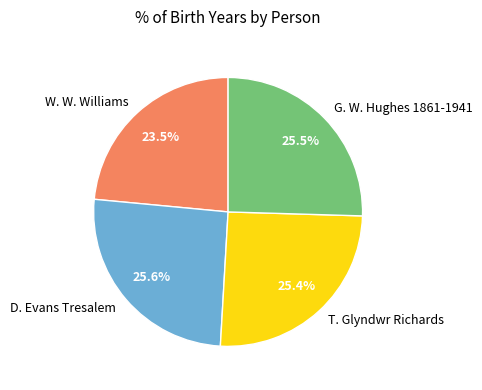

To the nearest percent, what is the difference between the W. W. Williams and T. Glyndwr Richards slice percentages?

2%